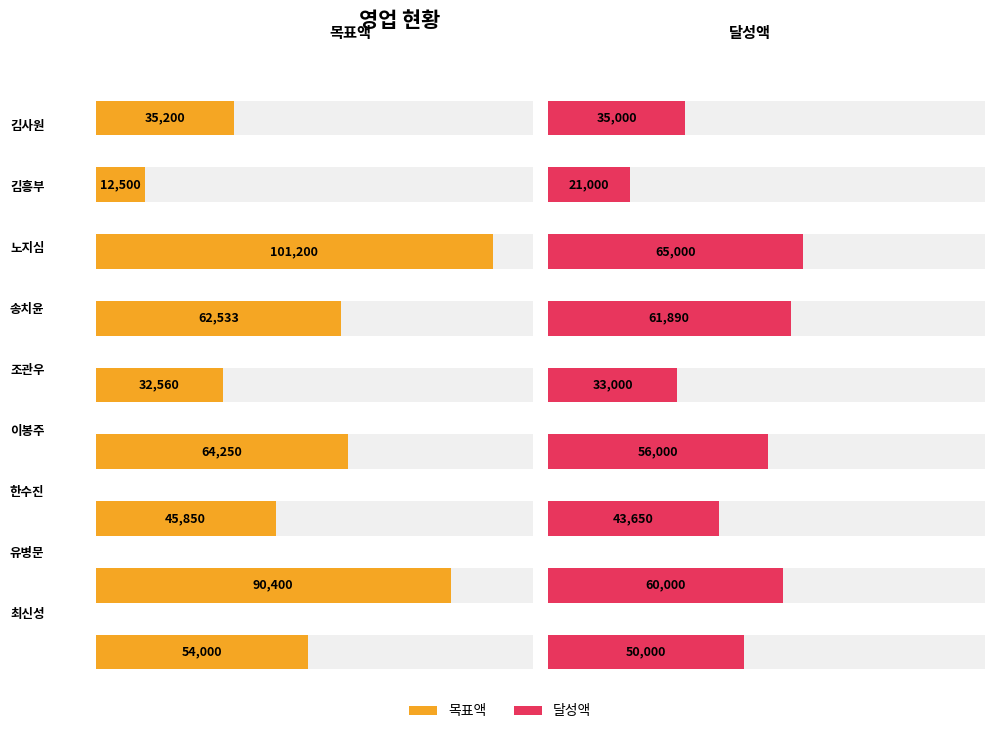

What is the label of the 9th bar from the right?

김사원